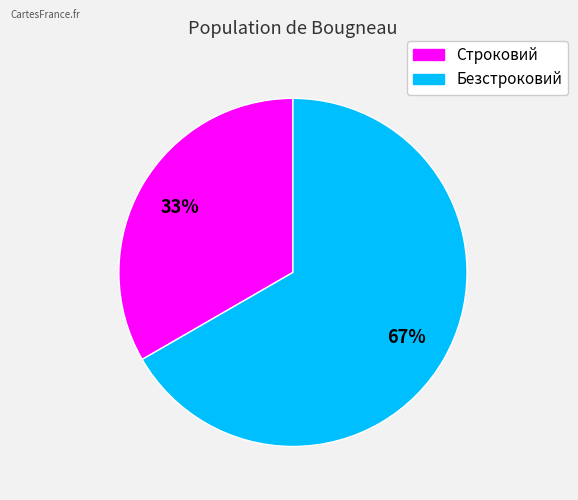

What is the ratio of the value at Безстроковий to the value at Строковий?

2.0